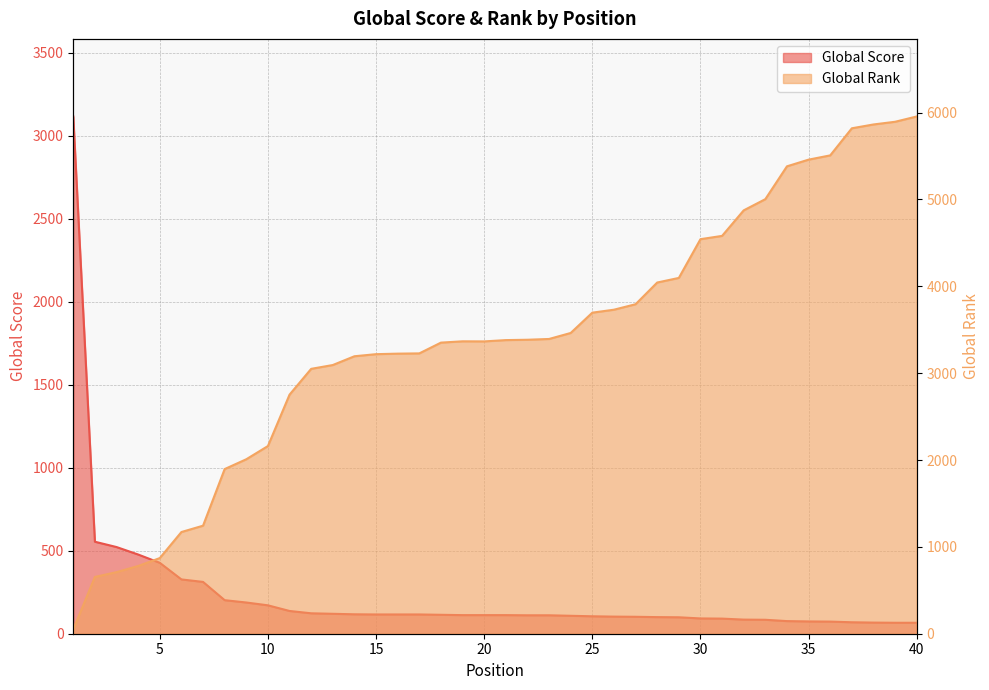

Between 9 and 23, which is larger?

9